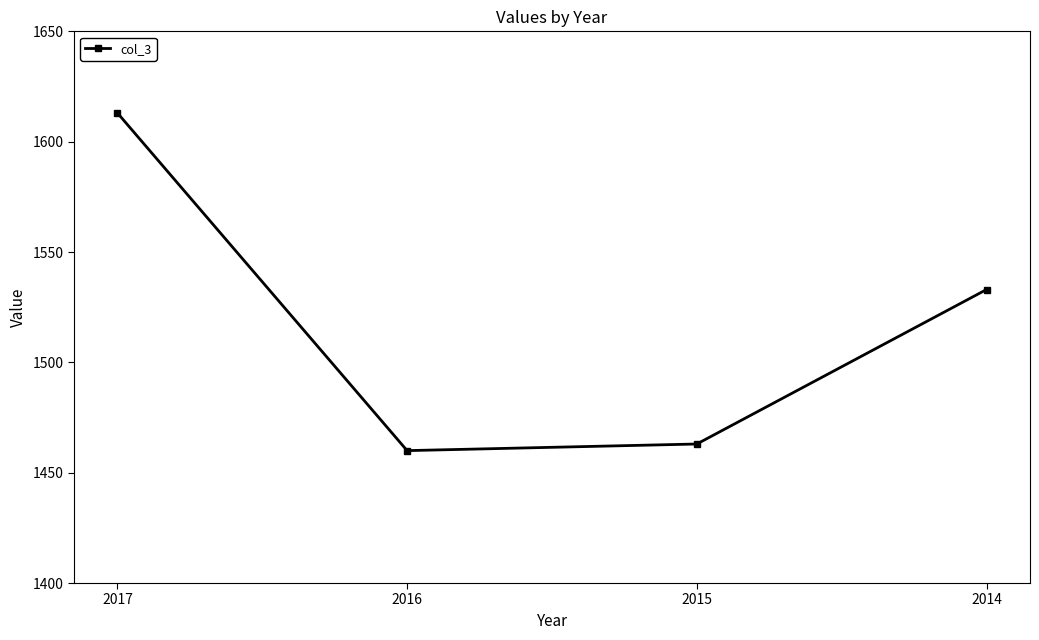

How many values are below 1533?

2